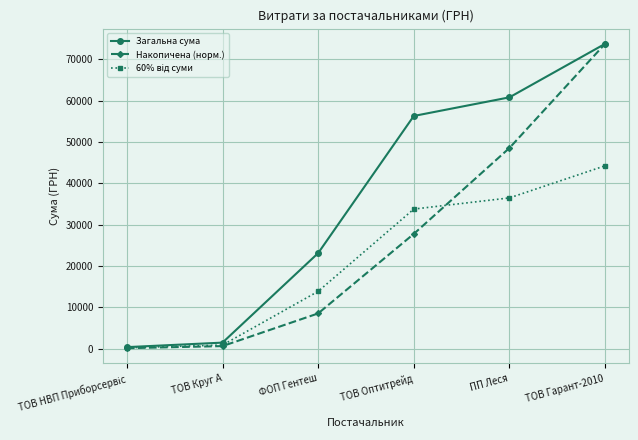

What is the label of the 3rd point from the right?

ТОВ Оптитрейд